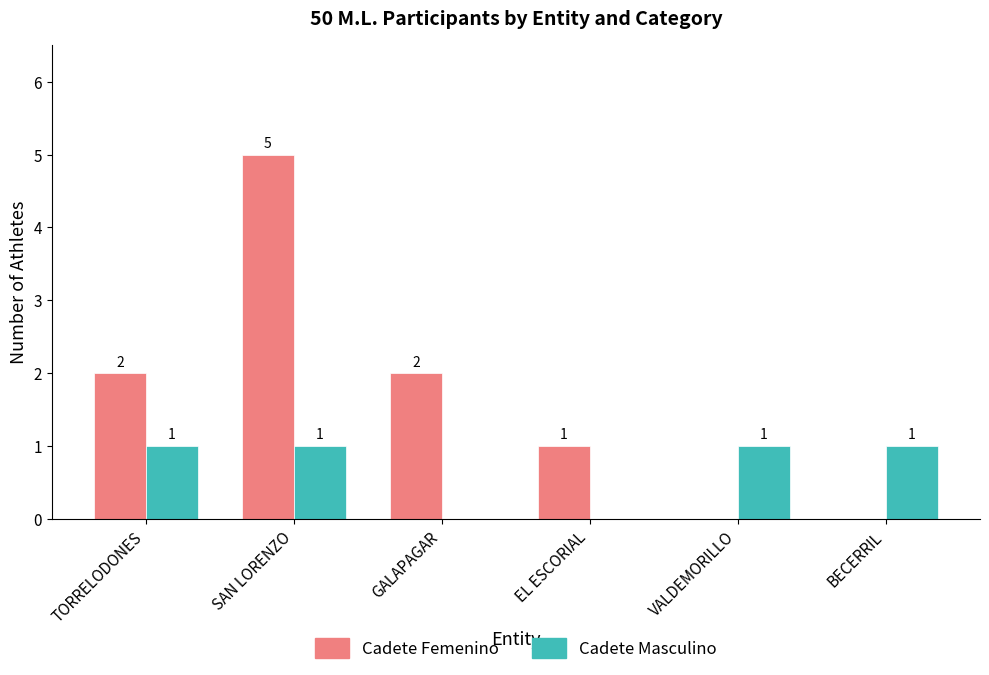

What is the sum of the Cadete Femenino values at GALAPAGAR and BECERRIL?

2